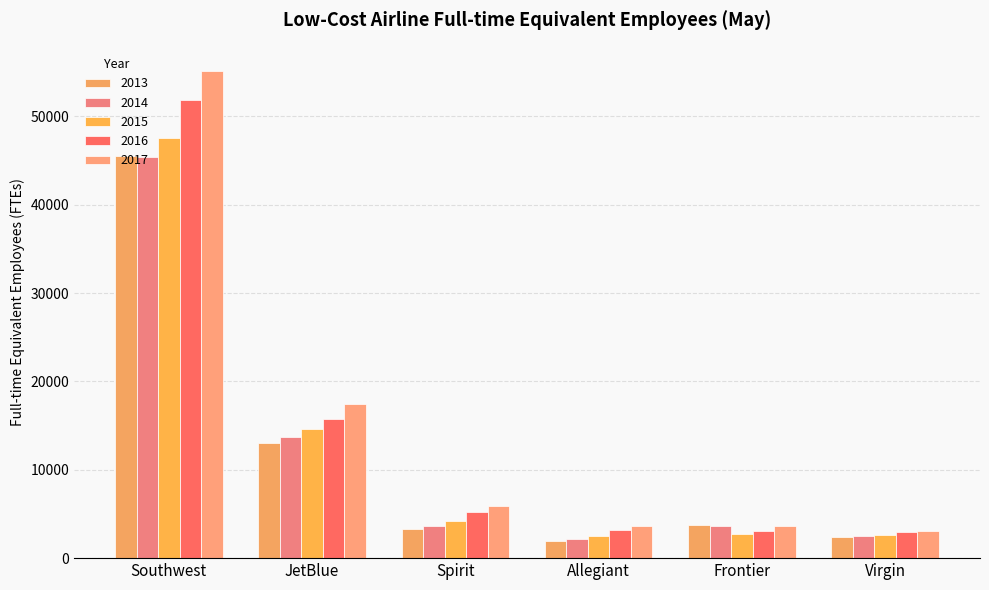

What is the label of the 5th bar from the left?

Frontier